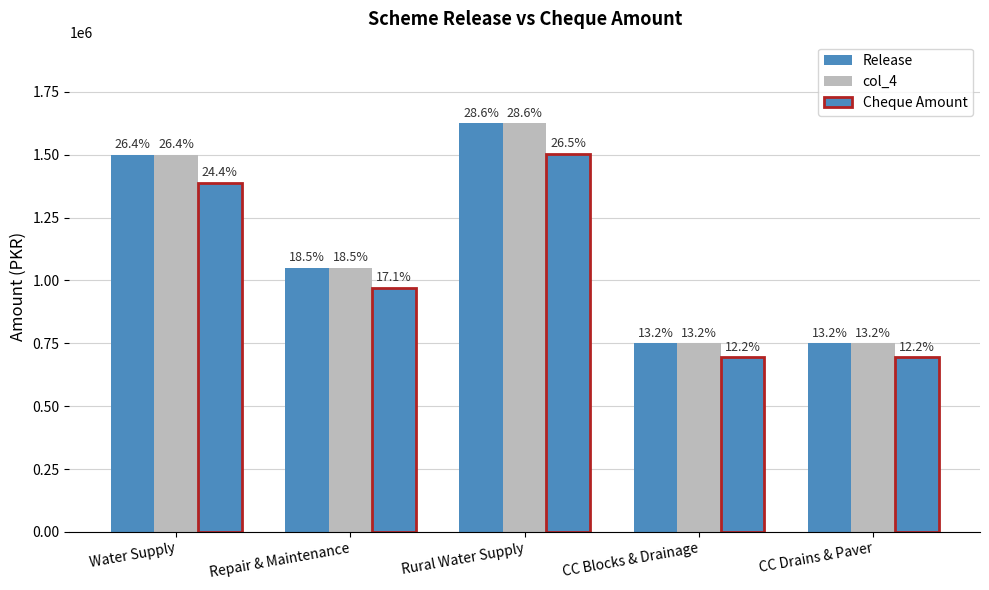

True or false: col_4 has a value of 2513639 at Water Supply.

False